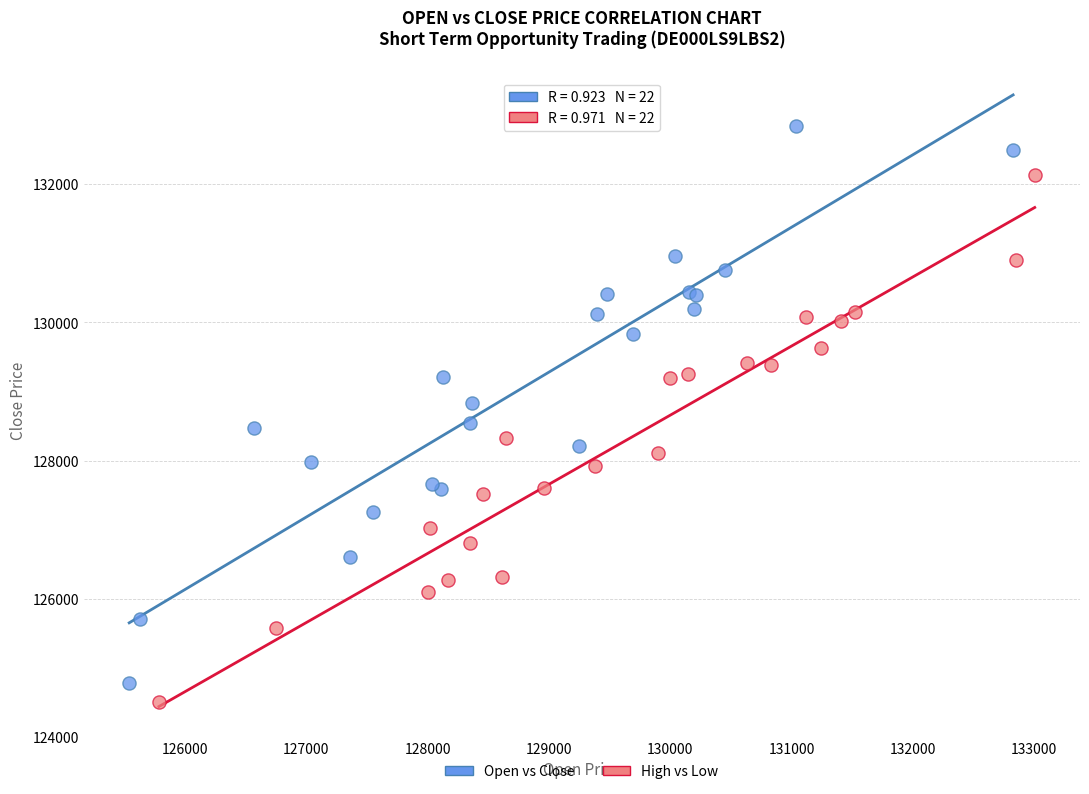

Which series contains the lowest Y value?

High vs Low